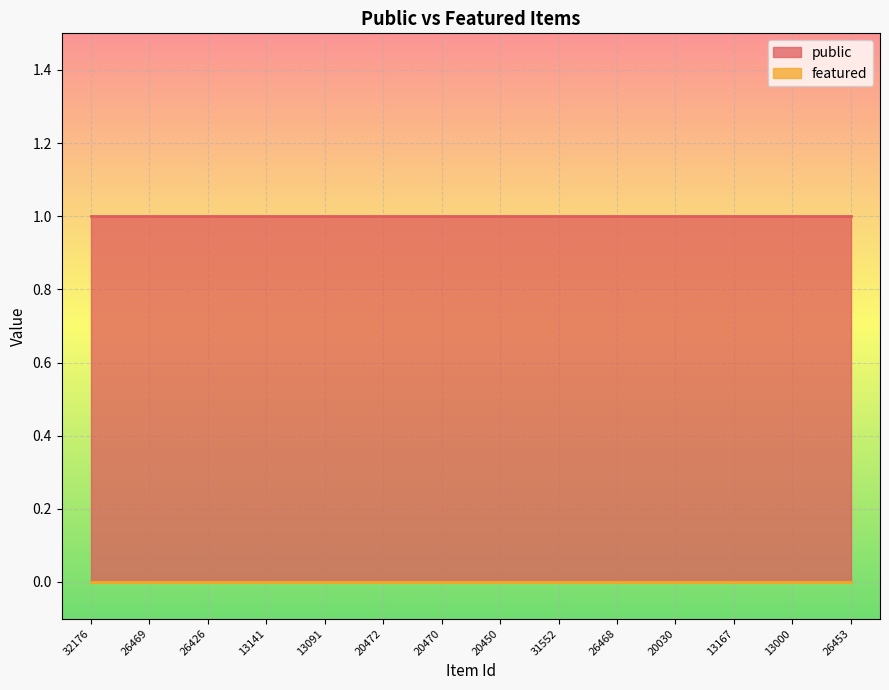

What are all the series names shown in the legend?

public, featured